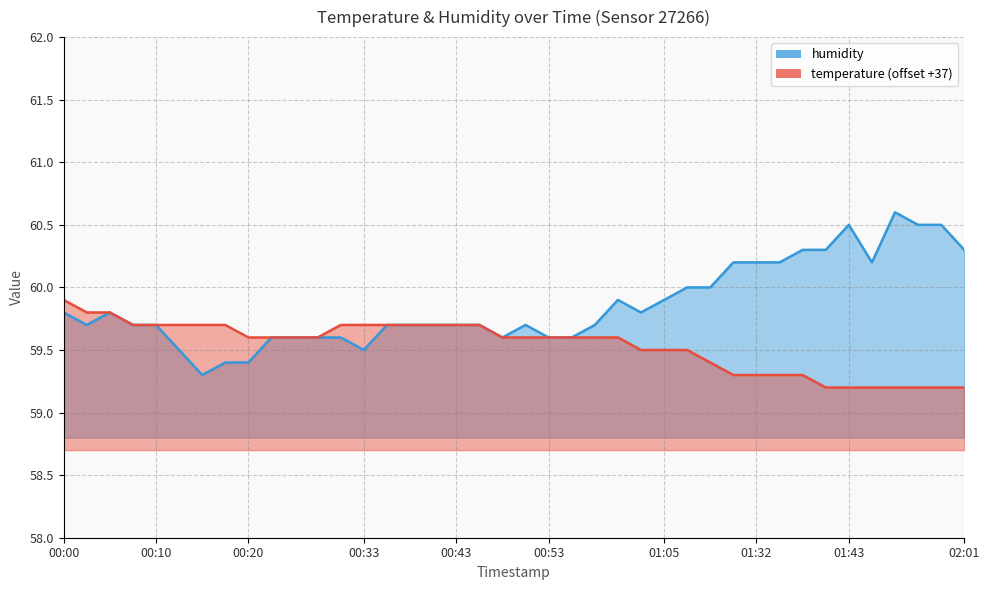

Reading left to right, what are all the values shown in this chart?

temperature: 59.9	59.8	59.8	59.7	59.7	59.7	59.7	59.7	59.6	59.6	59.6	59.6	59.7	59.7	59.7	59.7	59.7	59.7	59.7	59.6	59.6	59.6	59.6	59.6	59.6	59.5	59.5	59.5	59.4	59.3	59.3	59.3	59.3	59.2	59.2	59.2	59.2	59.2	59.2	59.2
humidity: 59.8	59.7	59.8	59.7	59.7	59.5	59.3	59.4	59.4	59.6	59.6	59.6	59.6	59.5	59.7	59.7	59.7	59.7	59.7	59.6	59.7	59.6	59.6	59.7	59.9	59.8	59.9	60.0	60.0	60.2	60.2	60.2	60.3	60.3	60.5	60.2	60.6	60.5	60.5	60.3